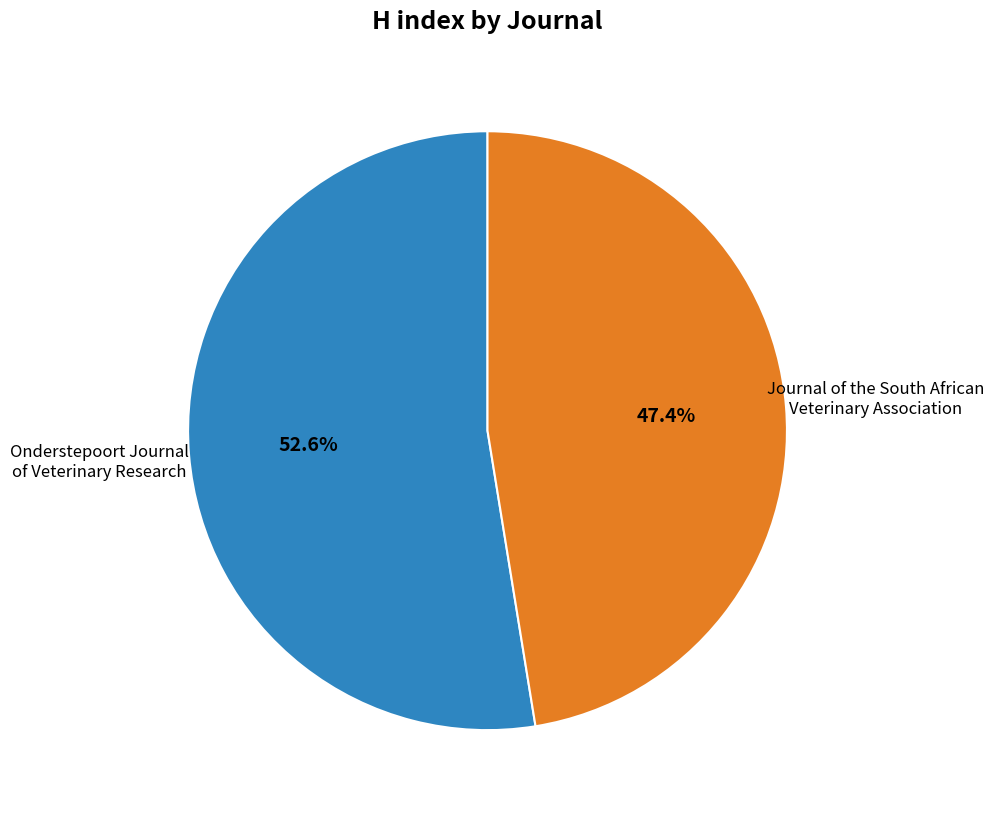

Rank the categories by value from lowest to highest.

Journal of the South African Veterinary Association, Onderstepoort Journal of Veterinary Research